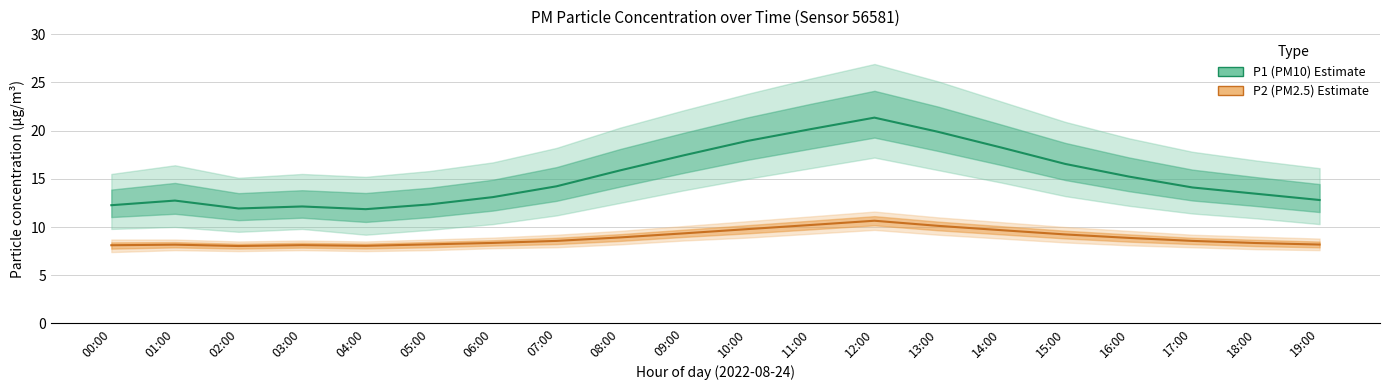

What is the difference between the maximum and minimum values in the P2 (PM2.5) series?

2.6